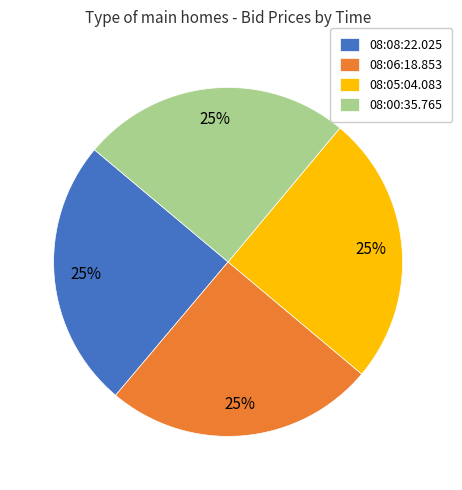

True or false: 08:08:22.025 accounts for 16% of the total.

False